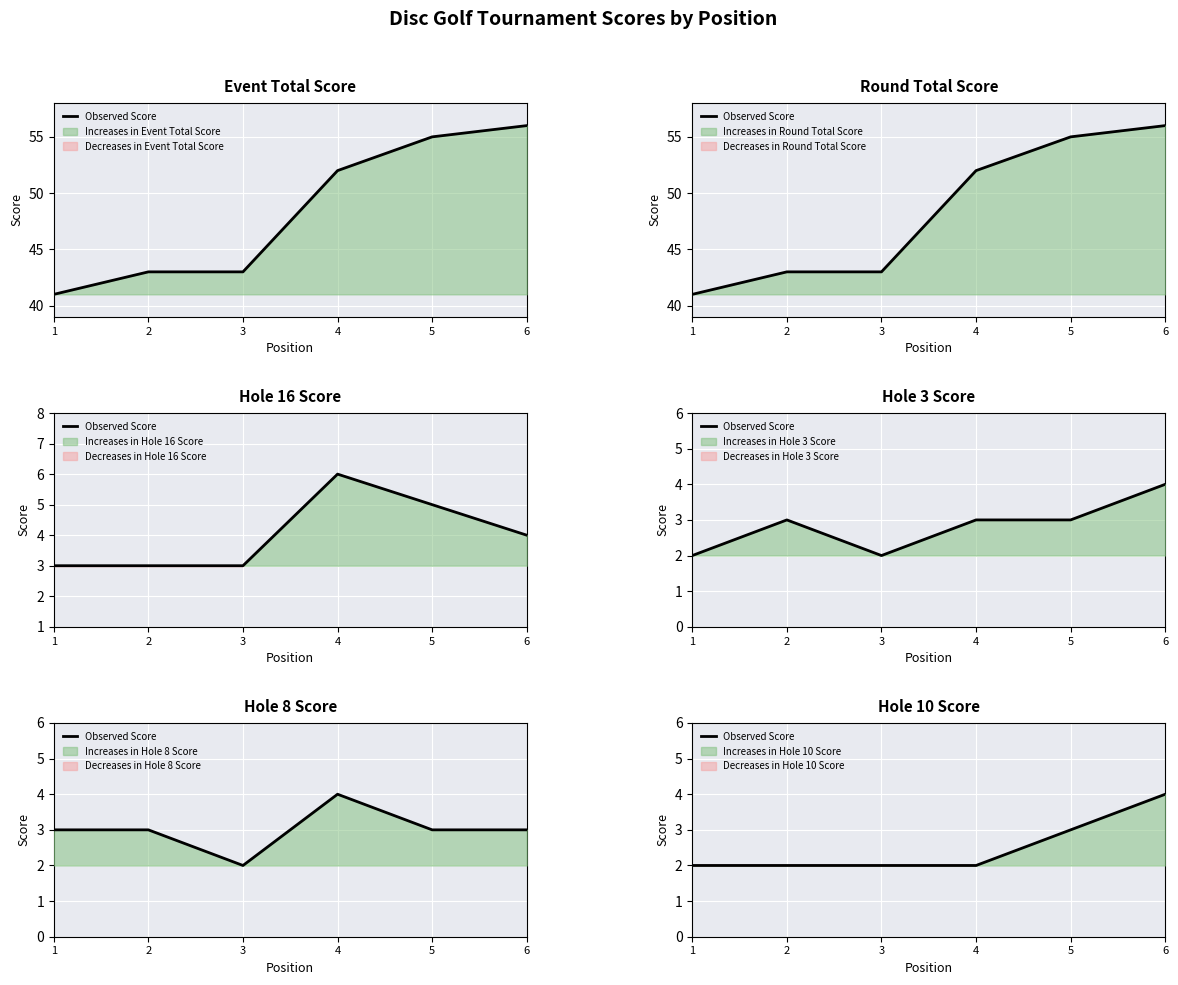

True or false: there are more than 1 points higher than both neighbors.

False